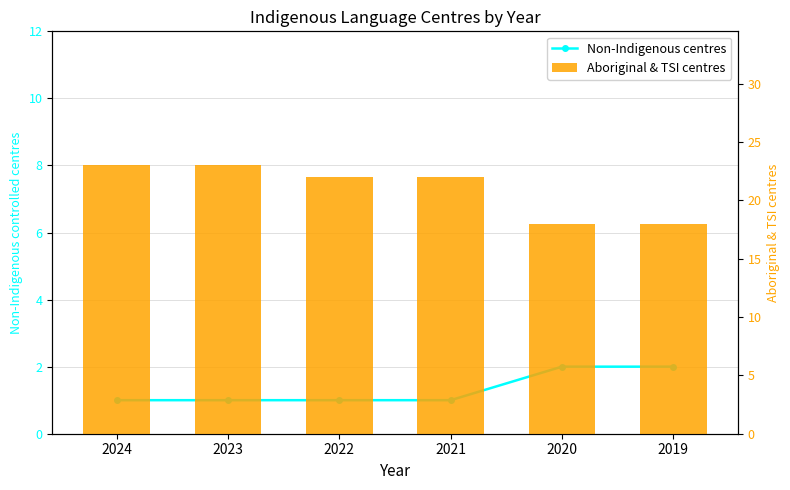

At which category does the chart reach its peak across all series?

2024